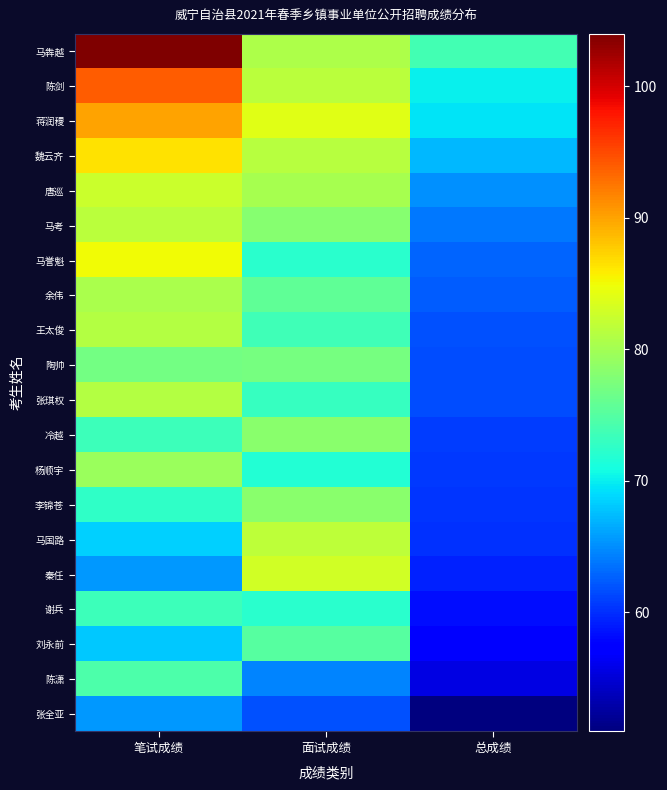

Reading left to right, extract all data points from this chart.

马犇越: 笔试成绩=104.0	面试成绩=80.7	总成绩=73.9
陈剑: 笔试成绩=94.0	面试成绩=81.5	总成绩=70.2
蒋润稷: 笔试成绩=90.0	面试成绩=83.9	总成绩=69.6
魏云齐: 笔试成绩=86.5	面试成绩=81.3	总成绩=67.1
唐巡: 笔试成绩=82.5	面试成绩=80.3	总成绩=65.1
马考: 笔试成绩=81.5	面试成绩=78.1	总成绩=63.8
马誉魁: 笔试成绩=85.0	面试成绩=72.2	总成绩=62.9
余伟: 笔试成绩=80.5	面试成绩=75.7	总成绩=62.5
王太俊: 笔试成绩=81.0	面试成绩=73.5	总成绩=61.8
陶帅: 笔试成绩=77.0	面试成绩=77.1	总成绩=61.6
张琪权: 笔试成绩=81.0	面试成绩=73.0	总成绩=61.6
冷越: 笔试成绩=73.5	面试成绩=78.4	总成绩=60.8
杨顺宇: 笔试成绩=79.5	面试成绩=71.8	总成绩=60.5
李锦苍: 笔试成绩=72.5	面试成绩=78.3	总成绩=60.3
马国路: 笔试成绩=68.5	面试成绩=81.8	总成绩=60.1
秦任: 笔试成绩=65.5	面试成绩=83.0	总成绩=59.4
谢兵: 笔试成绩=73.5	面试成绩=72.2	总成绩=58.3
刘永前: 笔试成绩=68.0	面试成绩=75.1	总成绩=57.2
陈潇: 笔试成绩=74.5	面试成绩=64.5	总成绩=55.6
张全亚: 笔试成绩=65.5	面试成绩=61.8	总成绩=50.9